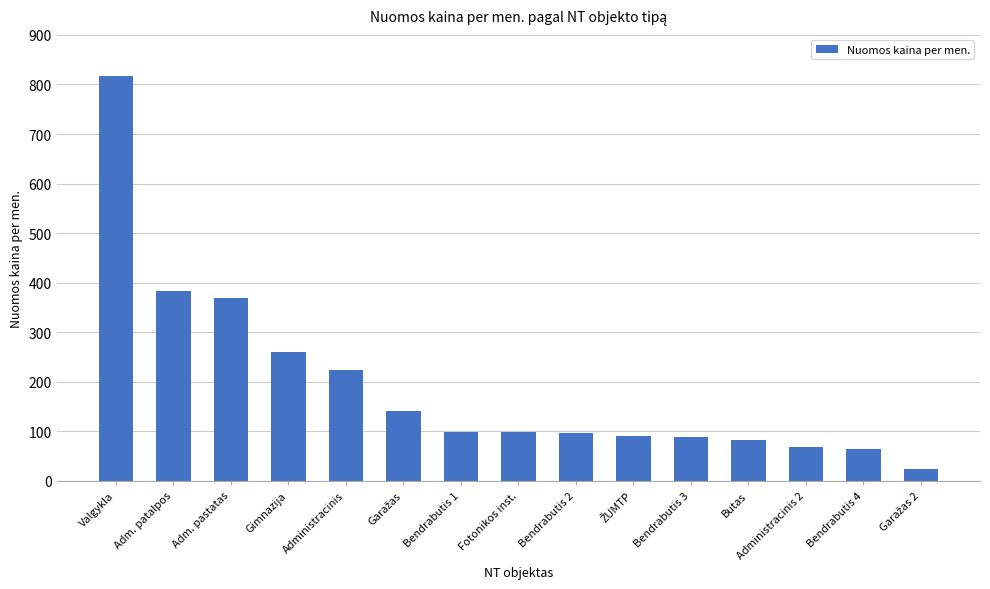

What is the average value?

193.8